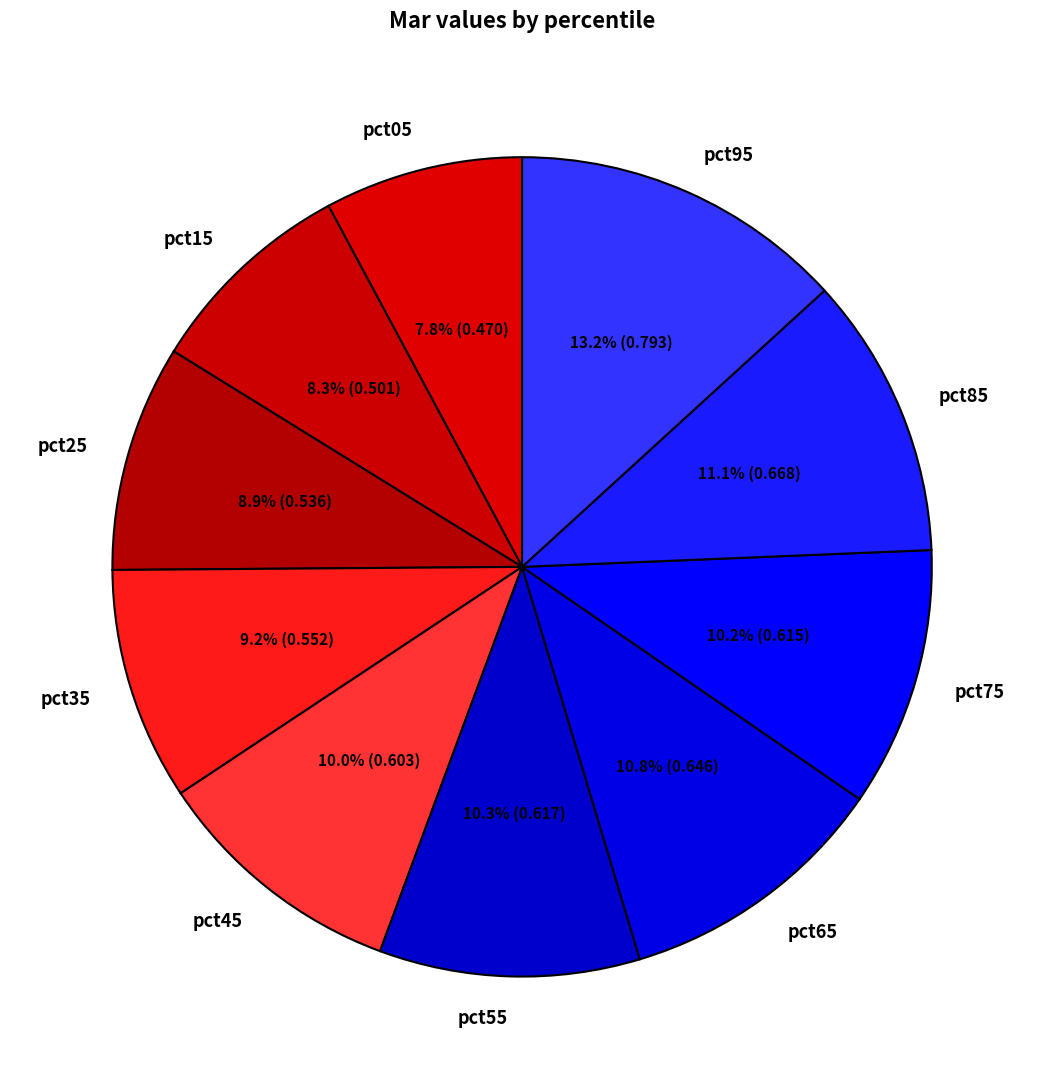

How many slices are in this pie chart?

10